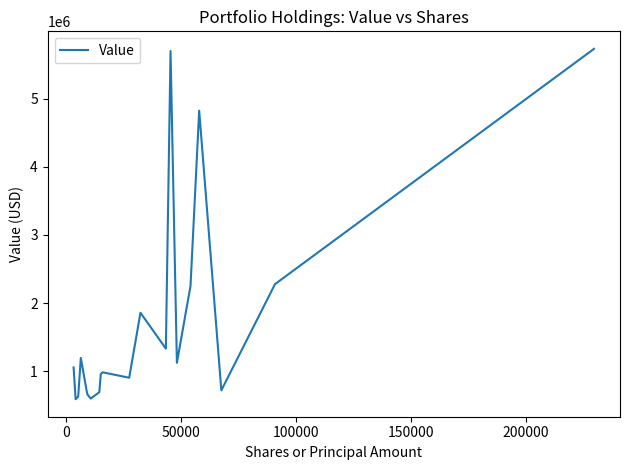

What is the difference between the maximum and minimum values?

5143000